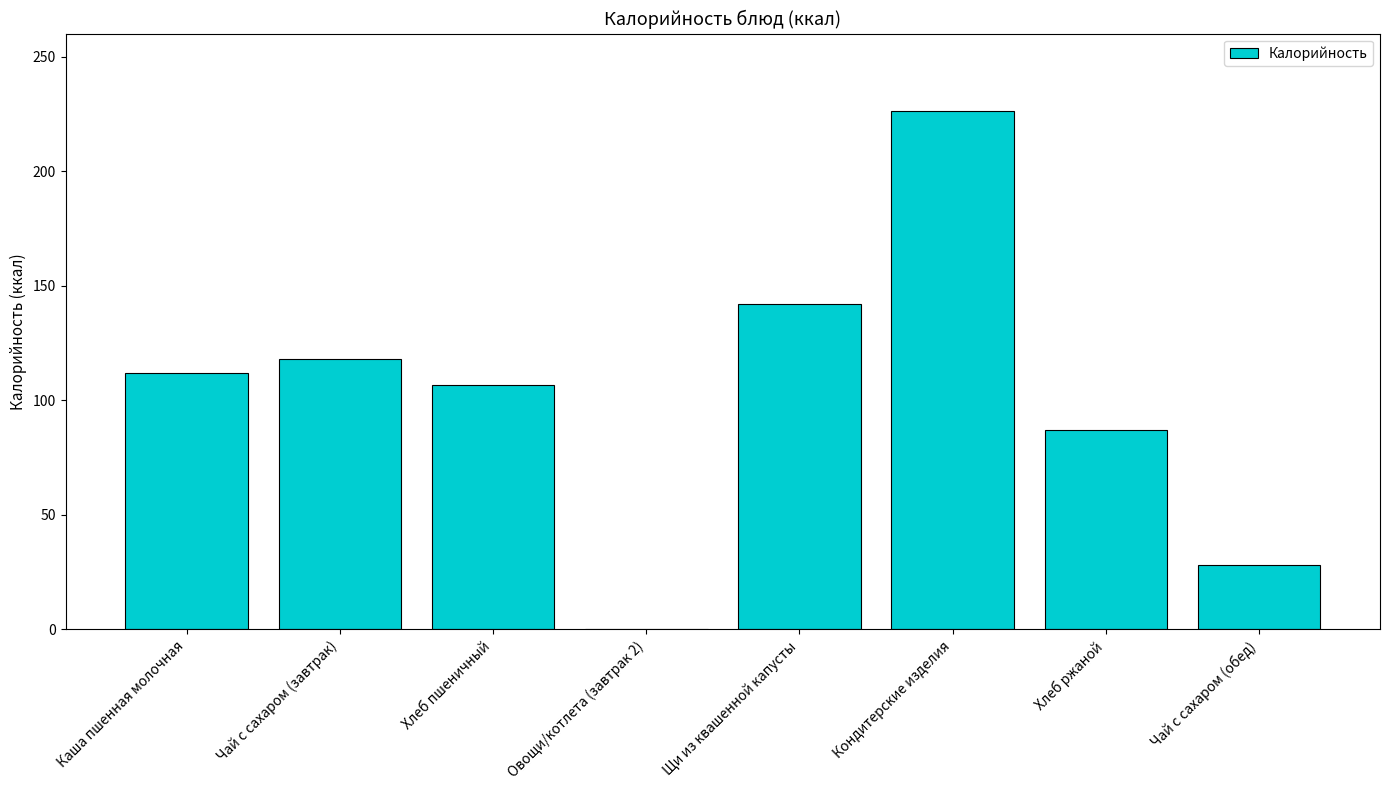

What is the greatest value displayed?

226.2